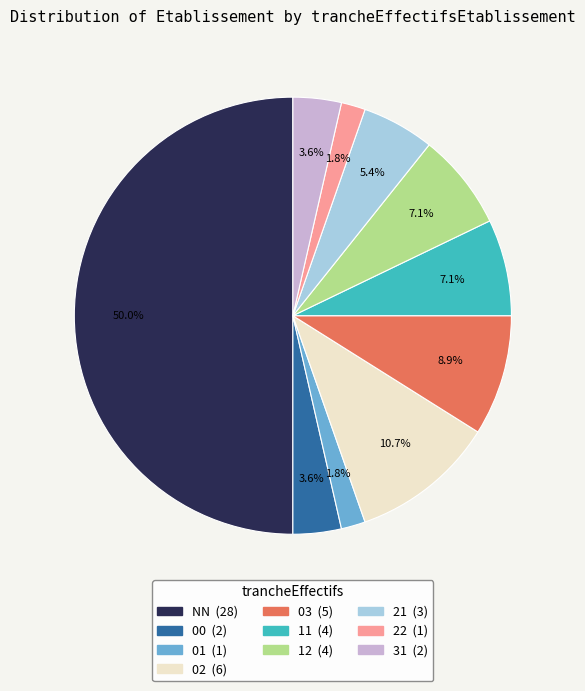

Between 21 and 22, which is larger?

21